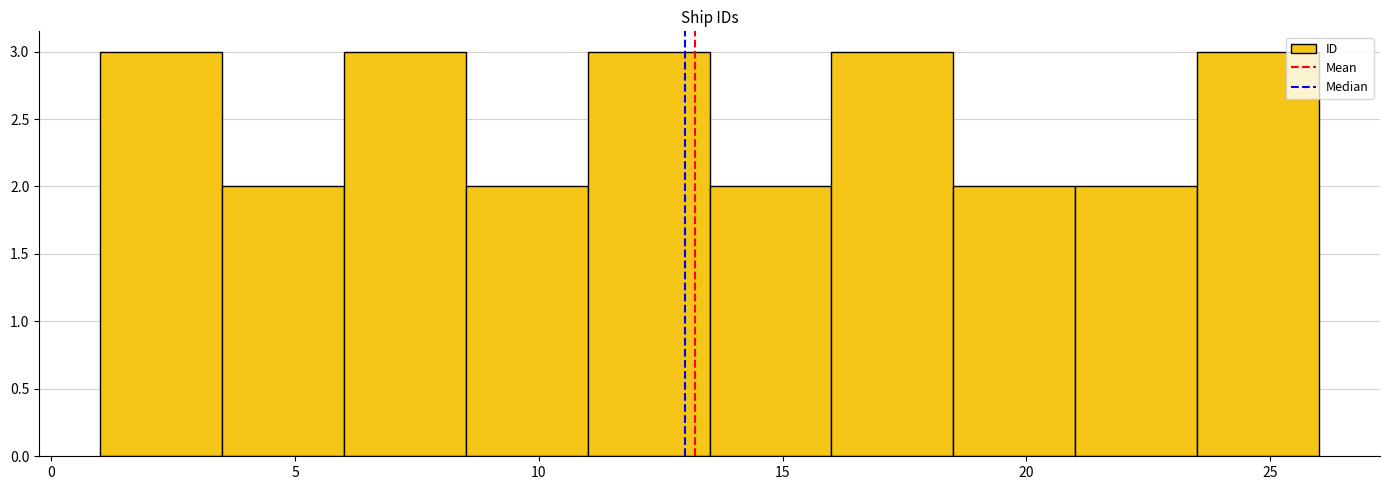

What is the height of the bar covering 1.0 to 3.5 on the x-axis? The values are not printed on the chart, so give them approximately, as read against the axis.

3